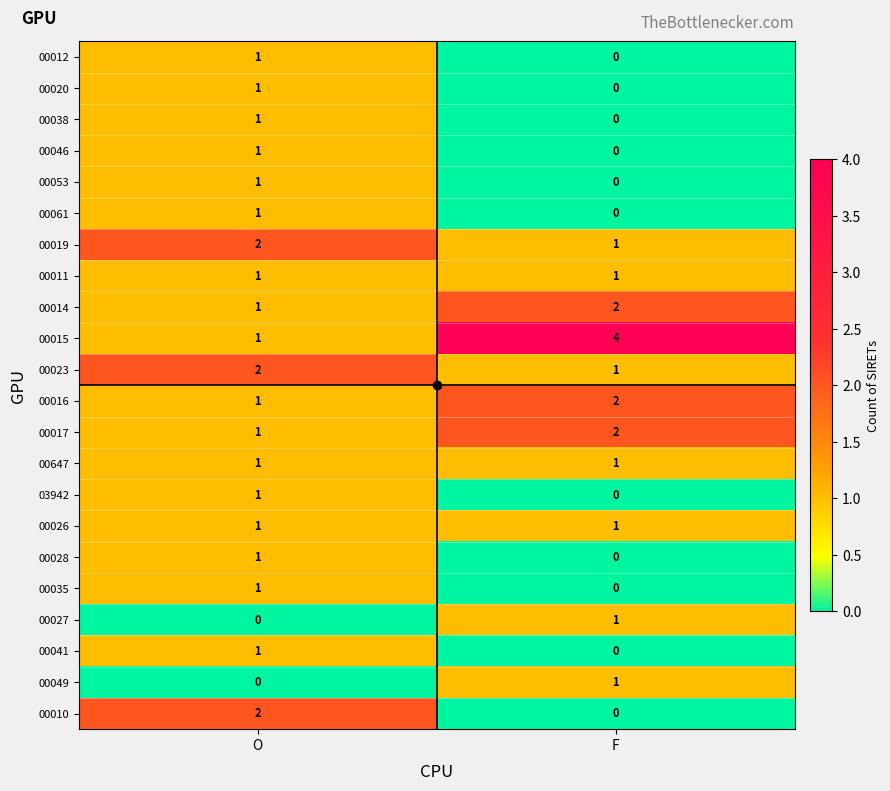

Is it true that 00014 equals 2 at F?

True